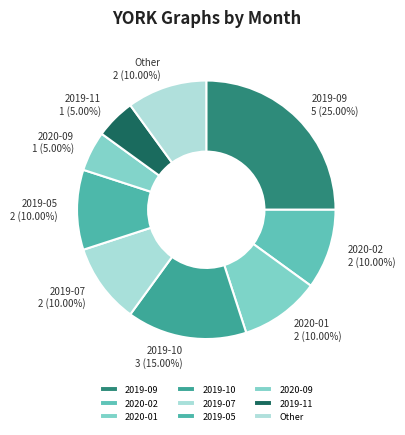

Is there a majority slice in this chart?

No